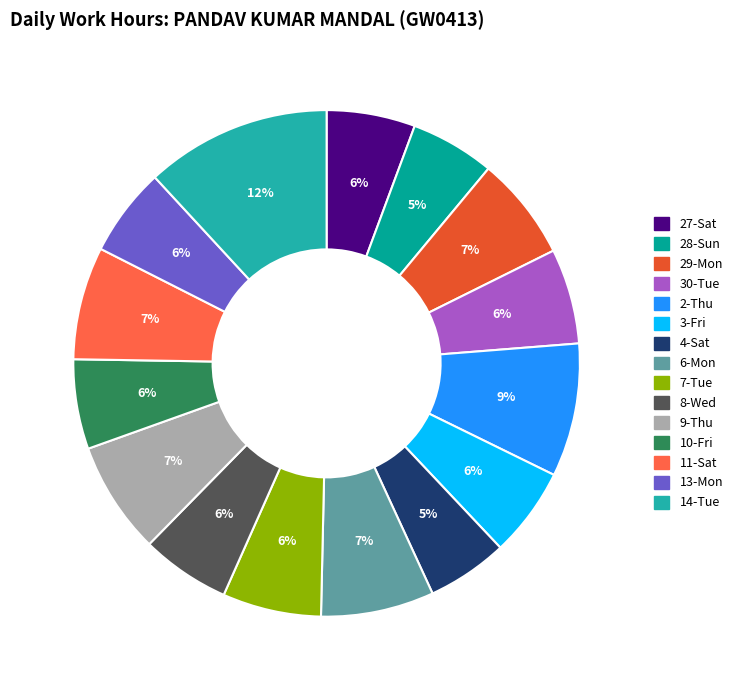

Is the sum of 14-Tue and 4-Sat greater than half?

No